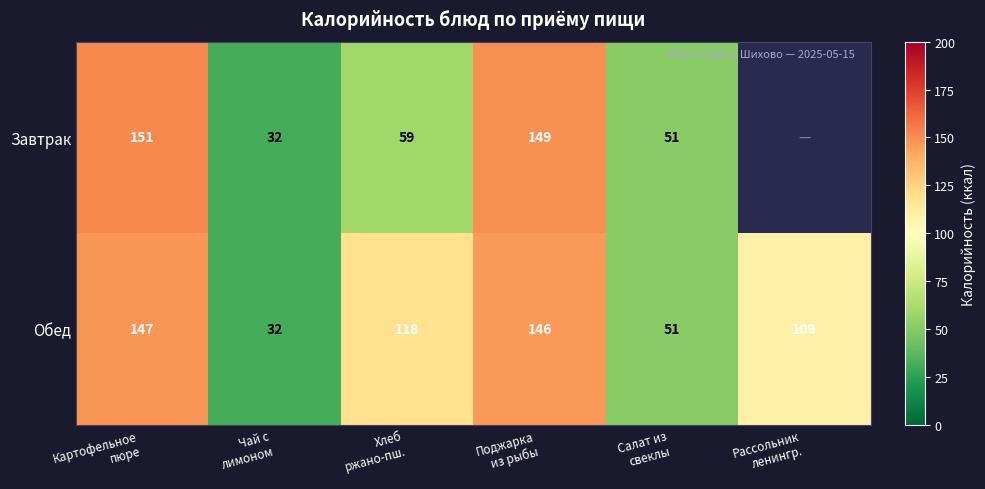

What is the difference between the maximum and second lowest values in the Обед series?

96